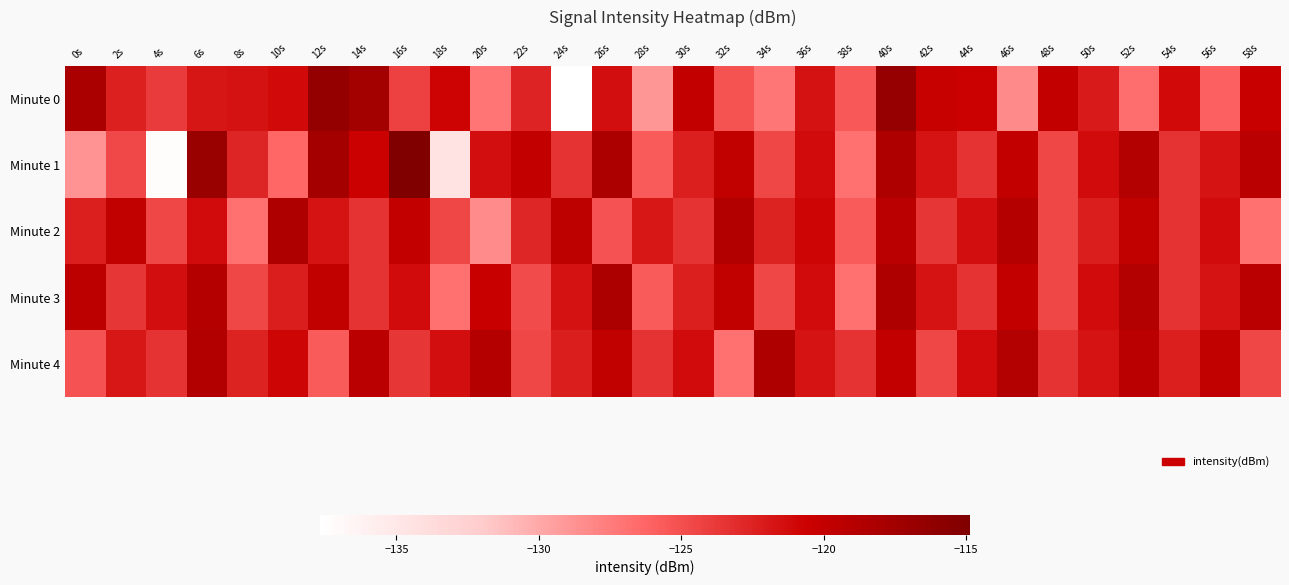

Reading left to right, transcribe all the data shown in this chart.

Minute 0: 0s=-118.1	2s=-122.4	4s=-123.9	6s=-121.8	8s=-121.6	10s=-121.1	12s=-116.4	14s=-117.5	16s=-124.3	18s=-120.7	20s=-127.1	22s=-122.6	24s=-137.7	26s=-121.4	28s=-129.0	30s=-119.9	32s=-125.2	34s=-127.2	36s=-121.6	38s=-125.5	40s=-116.6	42s=-120.3	44s=-120.5	46s=-128.3	48s=-119.9	50s=-122.0	52s=-126.8	54s=-121.2	56s=-126.0	58s=-120.4
Minute 1: 0s=-128.9	2s=-124.6	4s=-137.4	6s=-116.8	8s=-122.6	10s=-126.3	12s=-117.6	14s=-120.5	16s=-114.9	18s=-134.6	20s=-121.4	22s=-119.9	24s=-123.5	26s=-118.2	28s=-125.7	30s=-122.3	32s=-119.8	34s=-124.6	36s=-121.2	38s=-126.9	40s=-118.5	42s=-121.7	44s=-123.5	46s=-119.9	48s=-124.6	50s=-121.2	52s=-118.8	54s=-123.5	56s=-121.7	58s=-119.2
Minute 2: 0s=-122.3	2s=-119.8	4s=-124.6	6s=-121.2	8s=-126.9	10s=-118.5	12s=-121.7	14s=-123.5	16s=-119.9	18s=-124.6	20s=-128.3	22s=-122.8	24s=-119.6	26s=-125.2	28s=-121.9	30s=-123.5	32s=-118.7	34s=-122.5	36s=-120.9	38s=-125.6	40s=-119.2	42s=-123.7	44s=-121.5	46s=-118.9	48s=-124.6	50s=-122.2	52s=-119.8	54s=-123.5	56s=-121.2	58s=-126.9
Minute 3: 0s=-119.5	2s=-123.7	4s=-121.5	6s=-118.9	8s=-124.6	10s=-122.2	12s=-119.8	14s=-123.5	16s=-121.2	18s=-126.9	20s=-120.3	22s=-124.8	24s=-121.6	26s=-118.2	28s=-125.7	30s=-122.3	32s=-119.8	34s=-124.6	36s=-121.2	38s=-126.9	40s=-118.5	42s=-121.7	44s=-123.5	46s=-119.9	48s=-124.6	50s=-121.2	52s=-118.8	54s=-123.5	56s=-121.7	58s=-119.2
Minute 4: 0s=-125.2	2s=-121.9	4s=-123.5	6s=-118.7	8s=-122.5	10s=-120.9	12s=-125.6	14s=-119.2	16s=-123.7	18s=-121.5	20s=-118.9	22s=-124.6	24s=-122.2	26s=-119.8	28s=-123.5	30s=-121.2	32s=-126.9	34s=-118.5	36s=-121.7	38s=-123.5	40s=-119.9	42s=-124.6	44s=-121.2	46s=-118.8	48s=-123.5	50s=-121.7	52s=-119.2	54s=-122.3	56s=-119.8	58s=-124.6